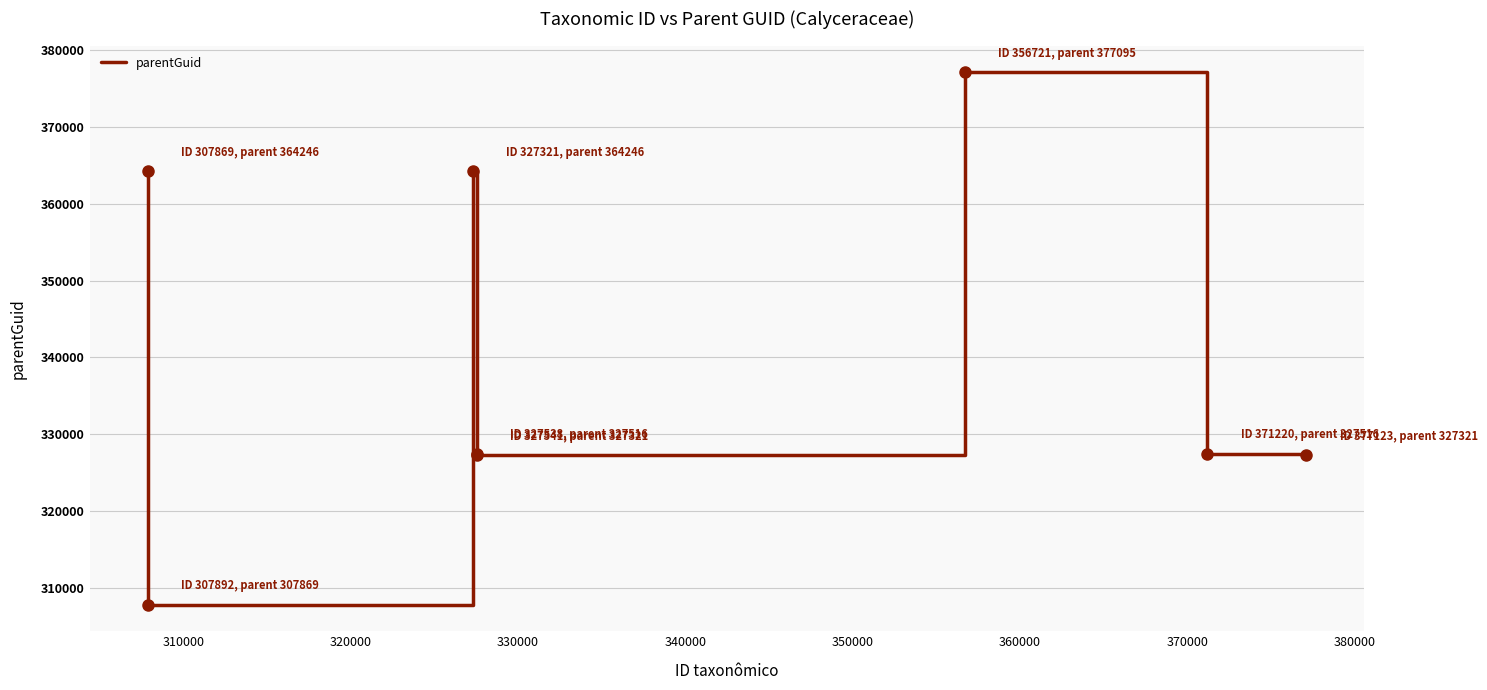

What is the smallest value displayed?

307869